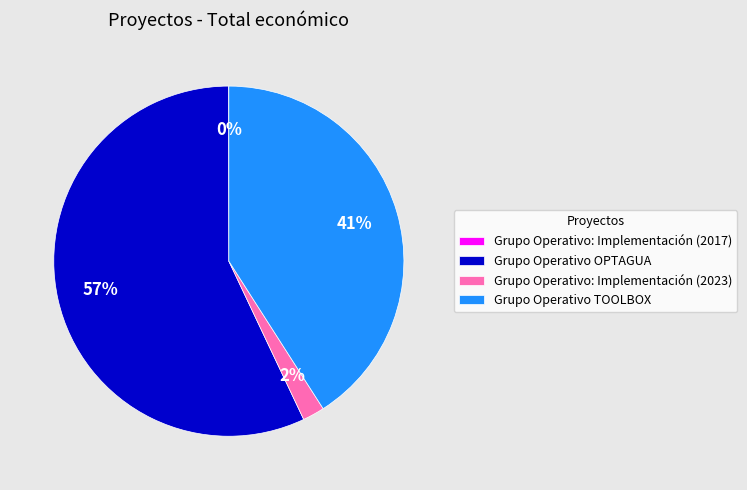

To the nearest percent, what is the difference between the largest and smallest slice percentages?

57%